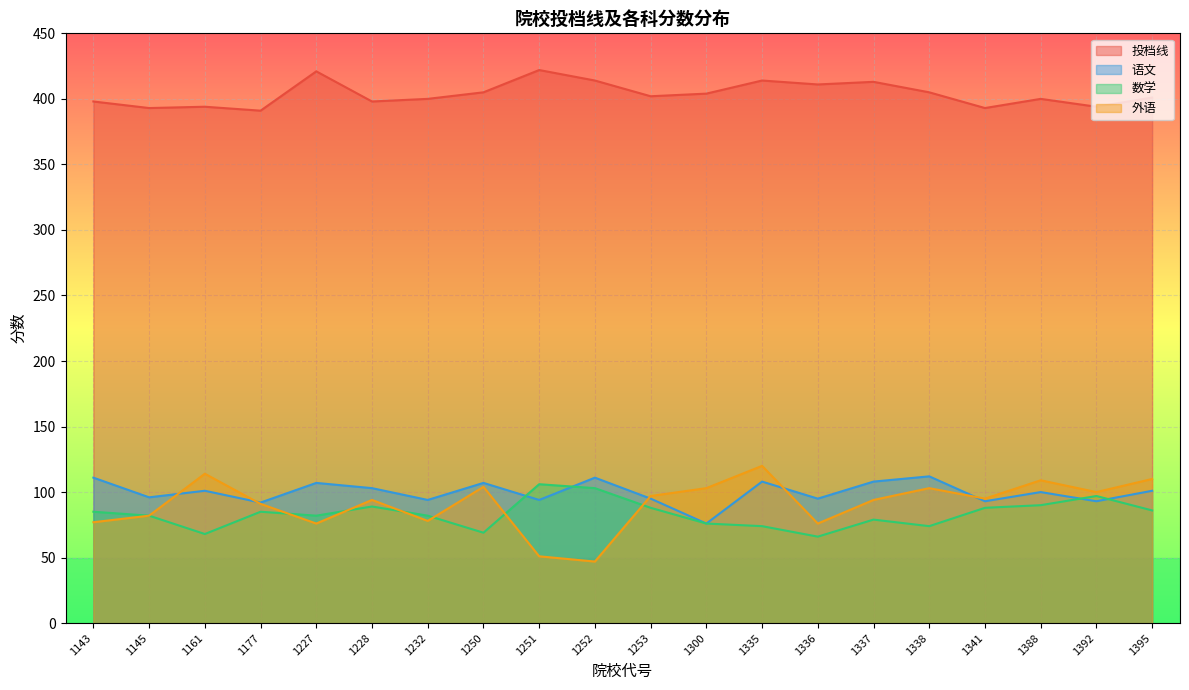

What are all the series names shown in the legend?

投档线, 语文, 数学, 外语